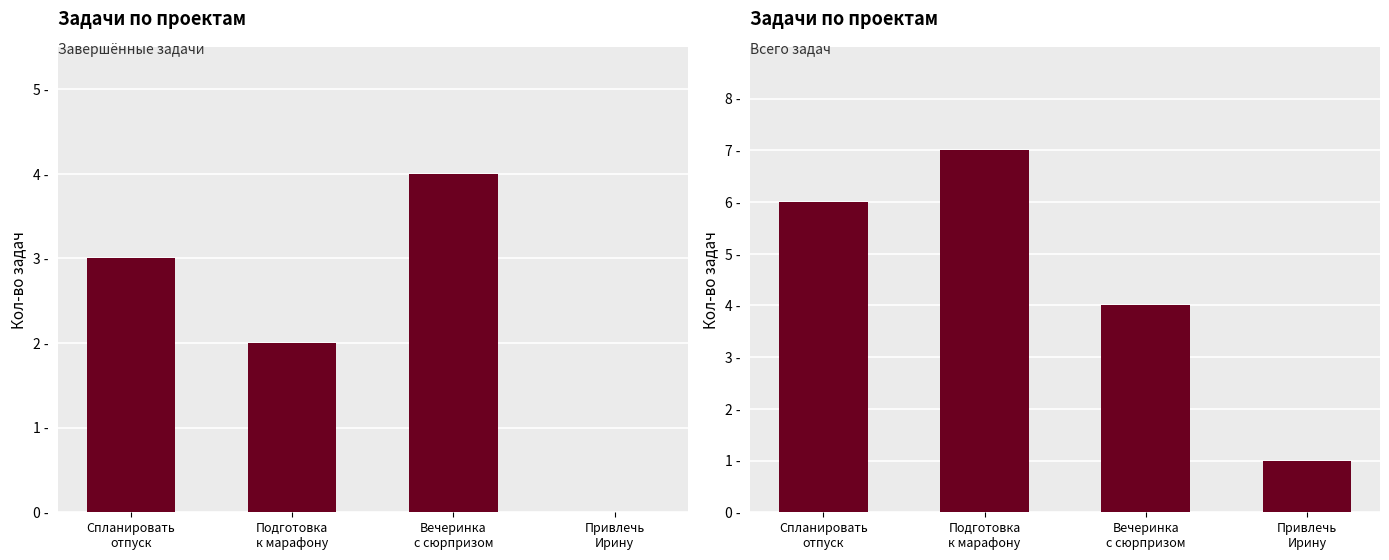

How many groups of bars are there?

4